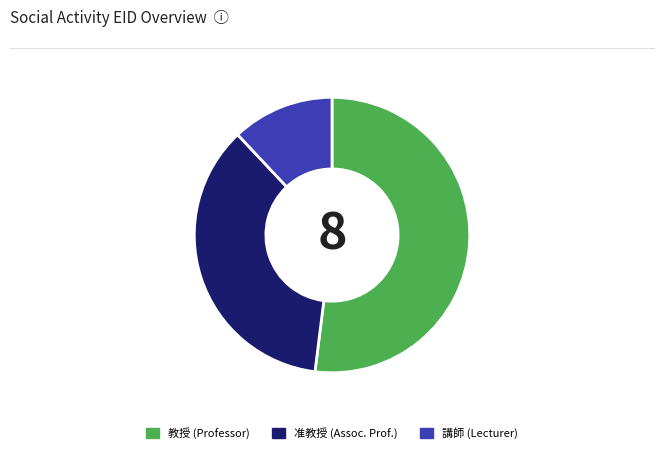

Rank the categories by value from highest to lowest.

教授 (Professor), 准教授 (Assoc. Prof.), 講師 (Lecturer)